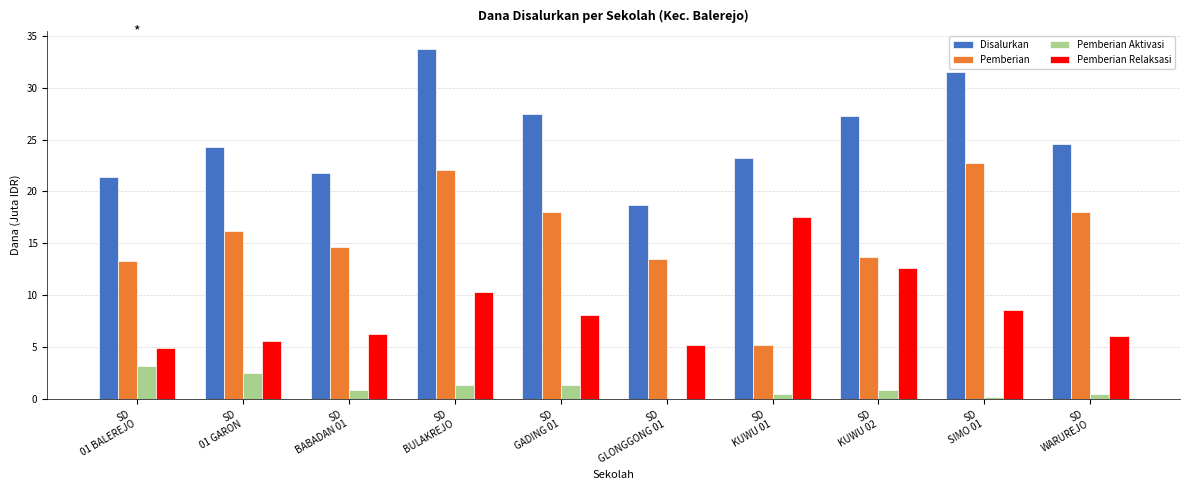

Does the chart contain stacked bars?

No